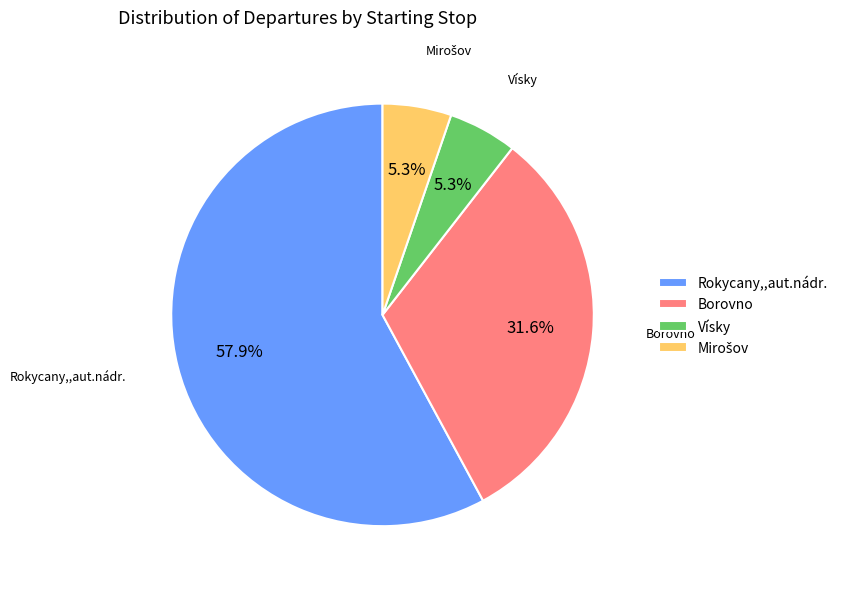

To the nearest percent, what portion does Vísky represent?

5%